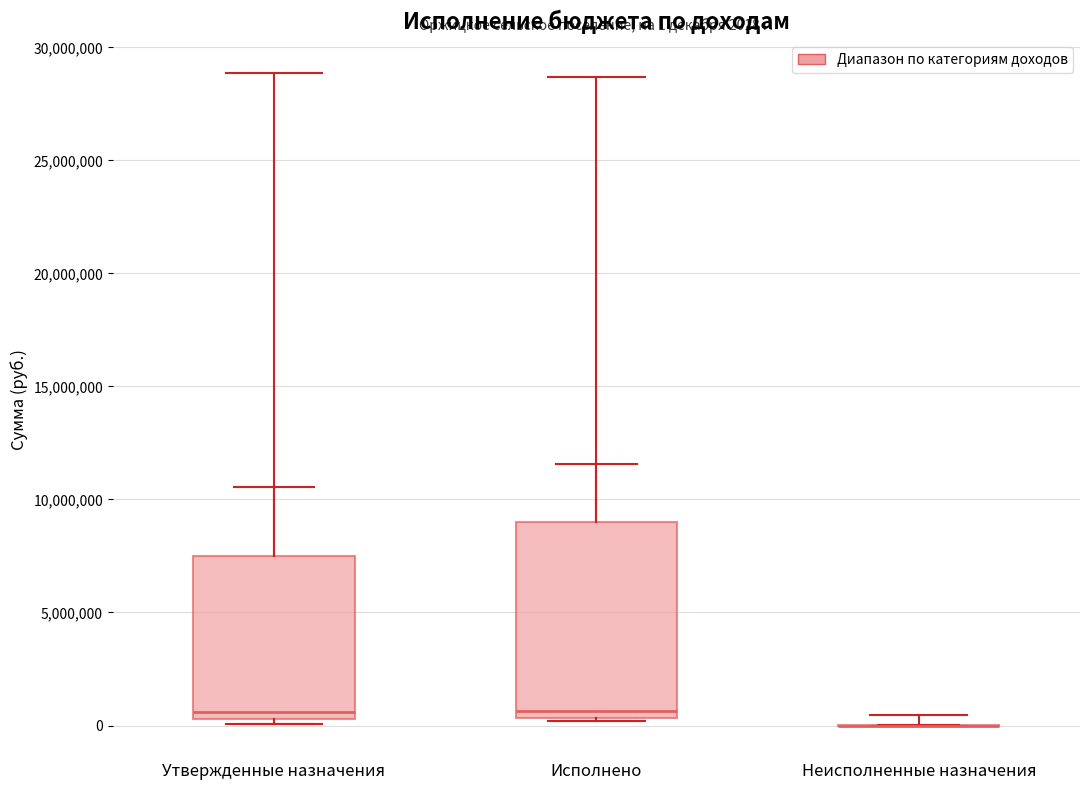

Comparing the boxes themselves (not the whiskers), which one is the tallest?

Исполнено